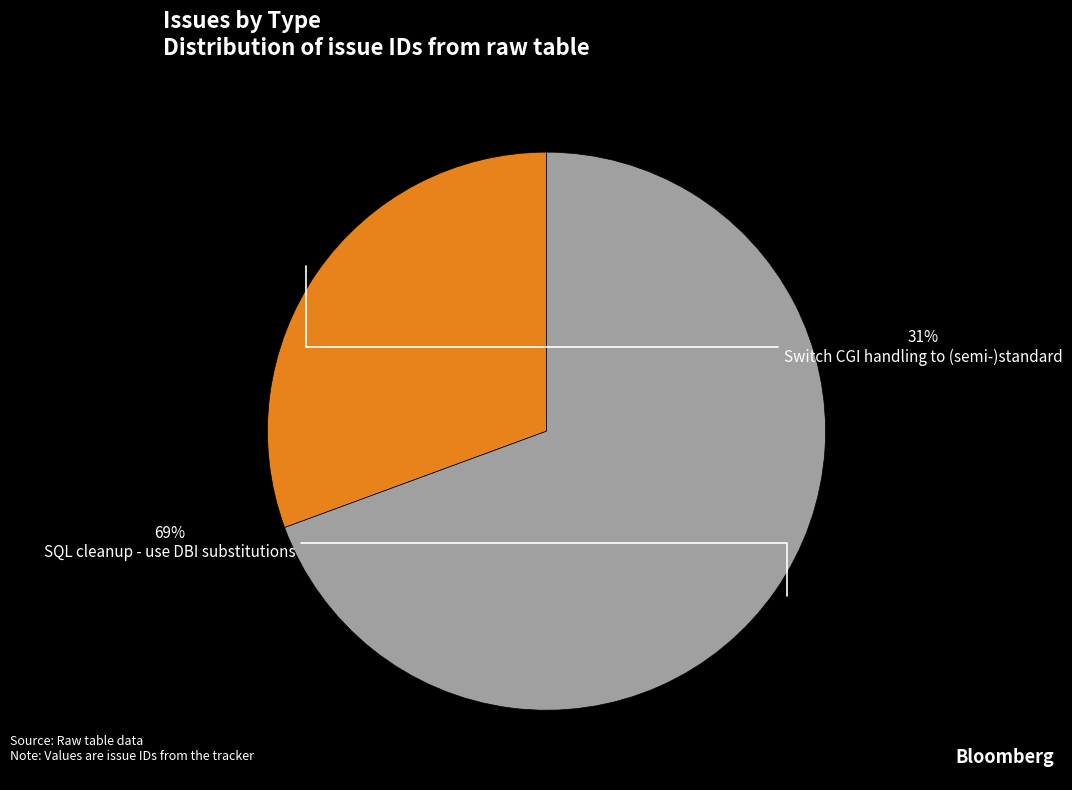

To the nearest percent, what percentage of the pie is SQL cleanup - use DBI substitutions?

69%